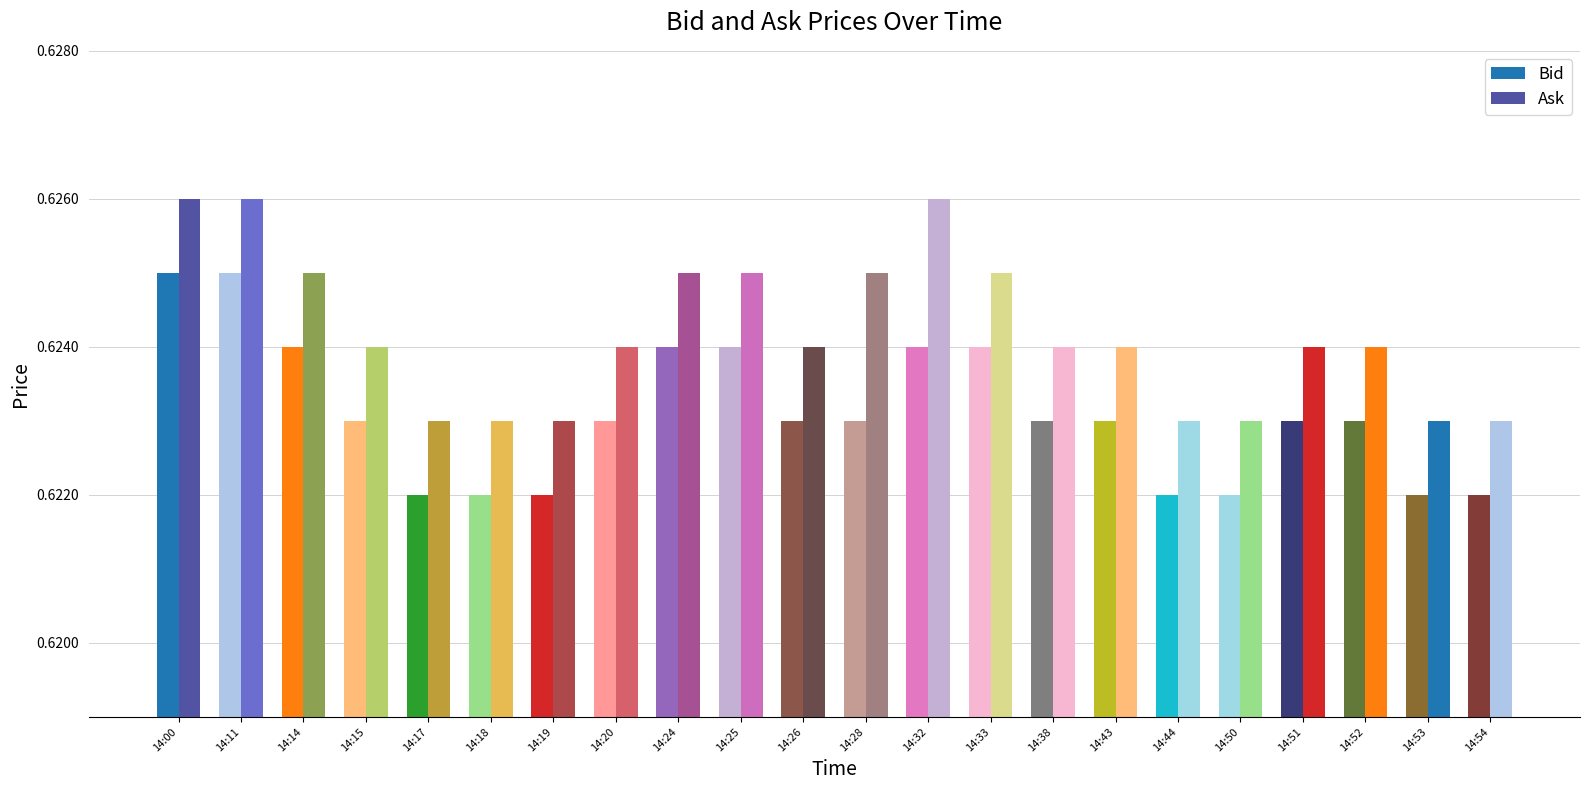

Rank the series at 14:25 from lowest to highest value.

Bid, Ask